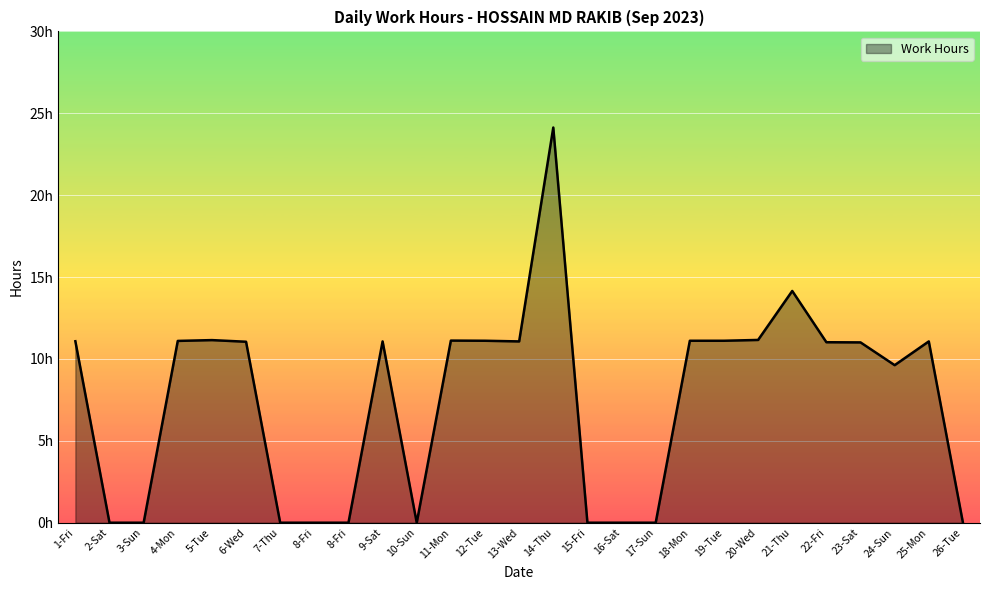

At which category does the data reach its first local valley?

10-Sun